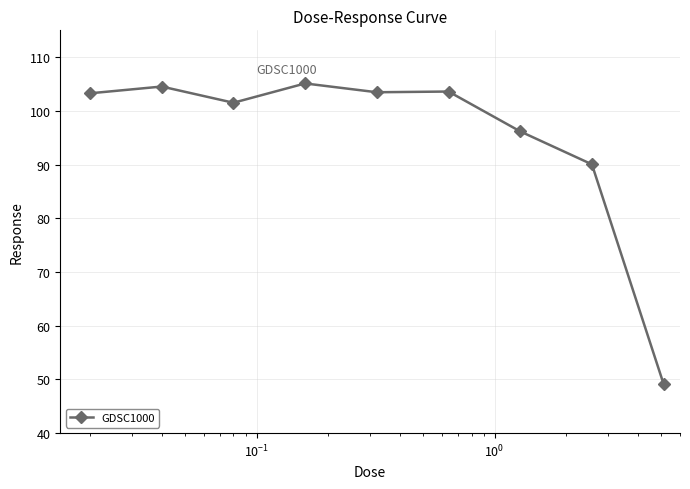

What is the value of the 2nd point from the left?

104.5